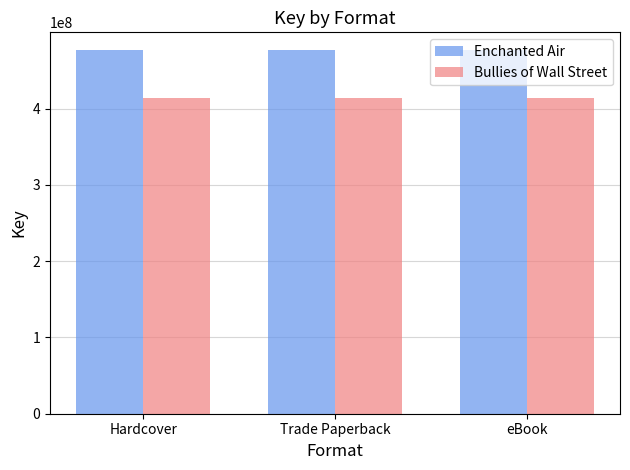

List the series in order of their peak value, lowest first.

Bullies of Wall Street, Enchanted Air